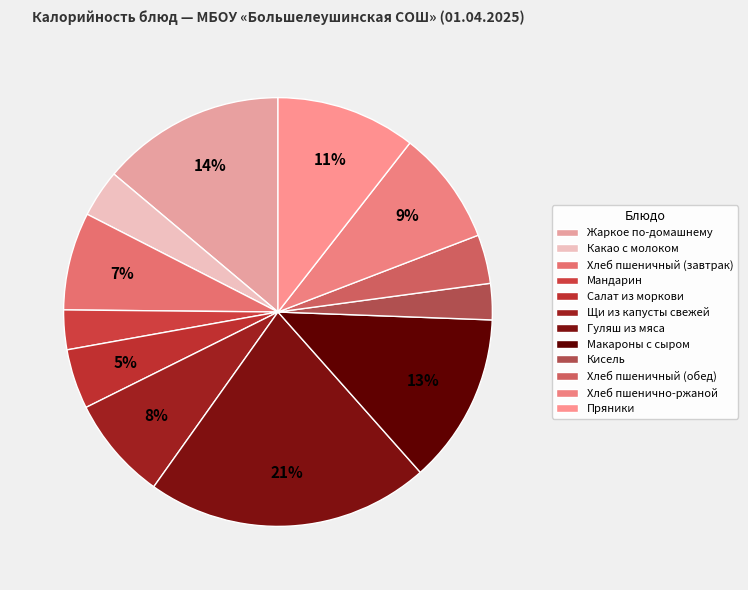

Rank the categories by value from highest to lowest.

Гуляш из мяса, Жаркое по-домашнему, Макароны с сыром, Пряники, Хлеб пшенично-ржаной, Щи из капусты свежей, Хлеб пшеничный (завтрак), Салат из моркови, Хлеб пшеничный (обед), Какао с молоком, Мандарин, Кисель